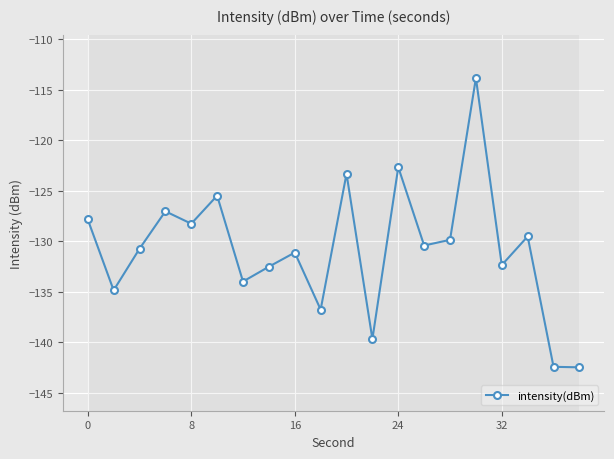

What is the value of the 9th point from the left?

-131.1